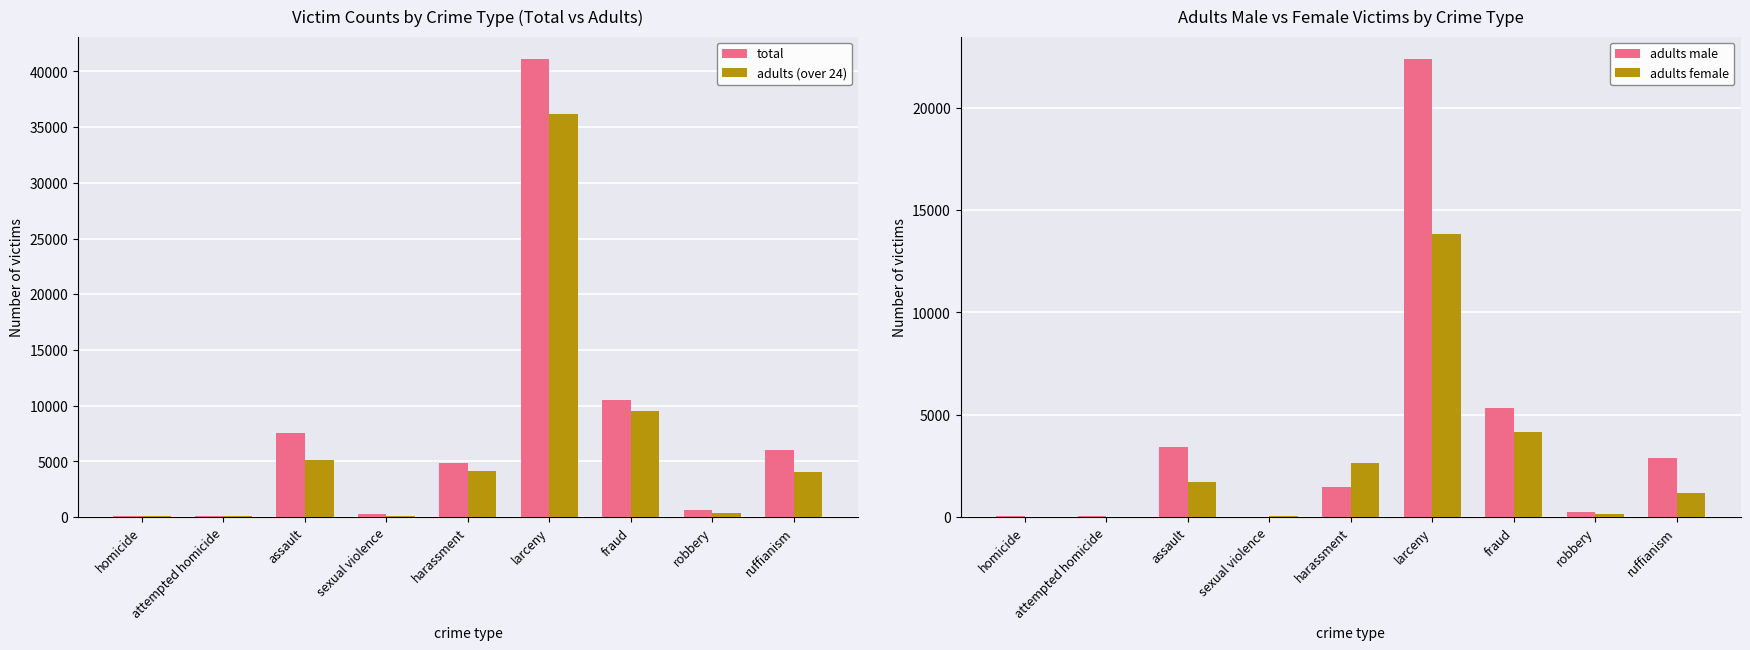

Reading right to left, list all the values displayed in this chart.

total: 6038	615	10511	41081	4825	329	7545	150	79
adults (over 24): 4083	392	9508	36181	4113	77	5117	102	66
adults male: 2883	230	5351	22360	1474	7	3413	69	35
adults female: 1200	162	4157	13821	2639	70	1704	33	31